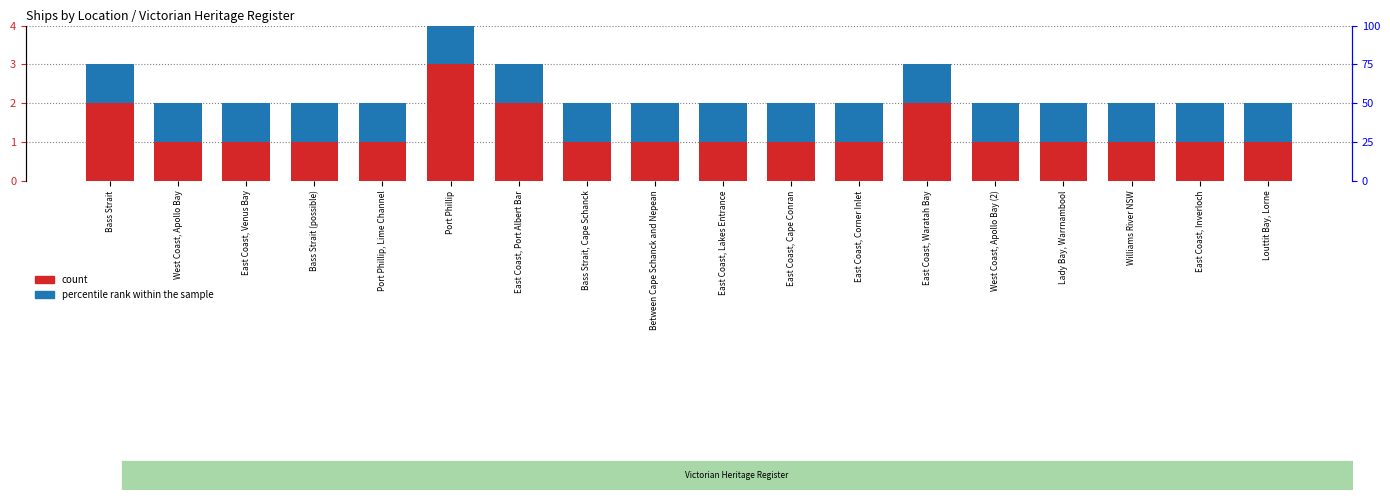

Rank the categories by count value from highest to lowest.

Port Phillip, Bass Strait, East Coast, Port Albert Bar, East Coast, Waratah Bay, West Coast, Apollo Bay, East Coast, Venus Bay, Bass Strait (possible), Port Phillip, Lime Channel, Bass Strait, Cape Schanck, Between Cape Schanck and Nepean, East Coast, Lakes Entrance, East Coast, Cape Conran, East Coast, Corner Inlet, West Coast, Apollo Bay (2), Lady Bay, Warrnambool, Williams River NSW, East Coast, Inverloch, Louttit Bay, Lorne